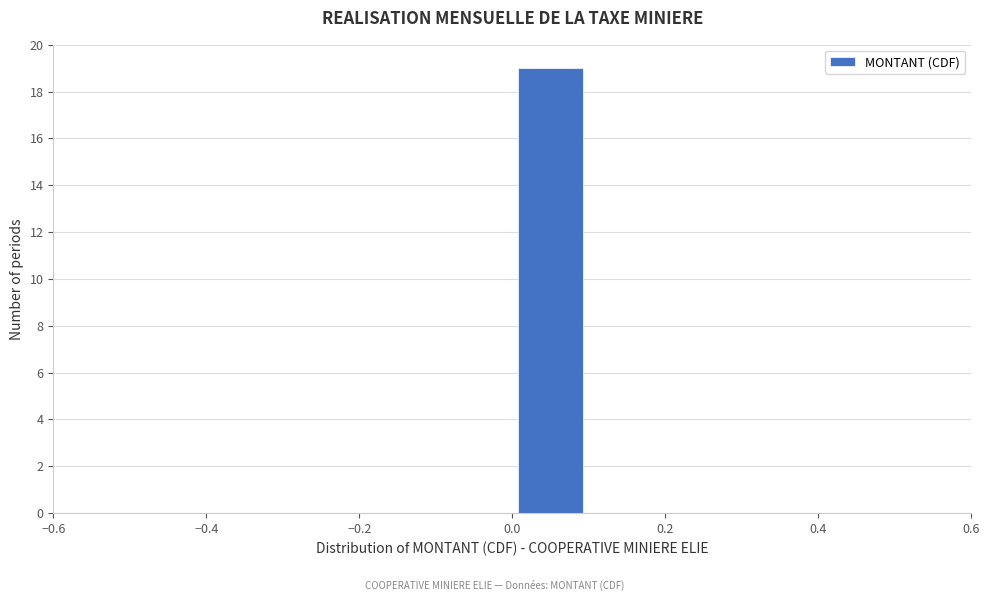

What is the height of the bar covering 0.0 to 0.1 on the x-axis? The values are not printed on the chart, so give them approximately, as read against the axis.

19